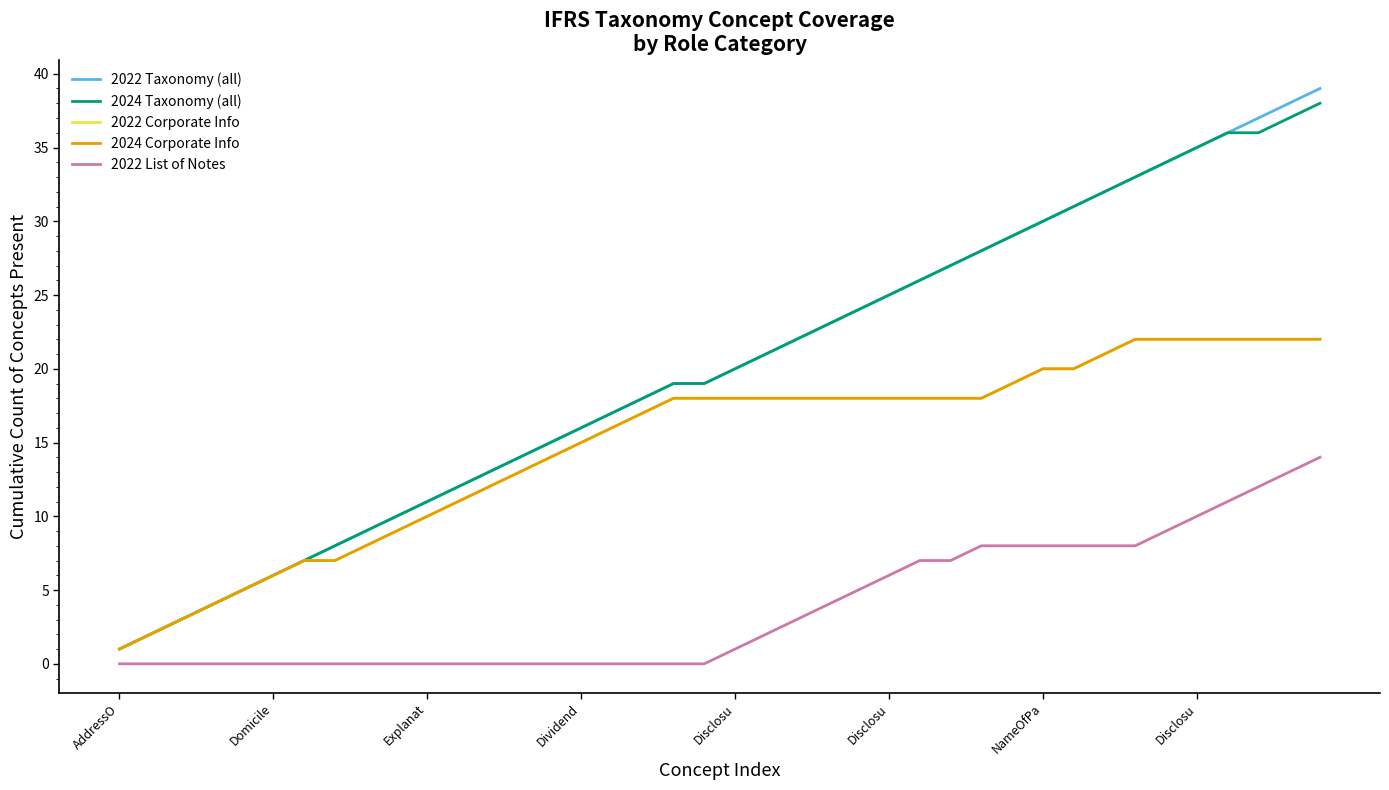

Does the chart have visible grid lines?

No